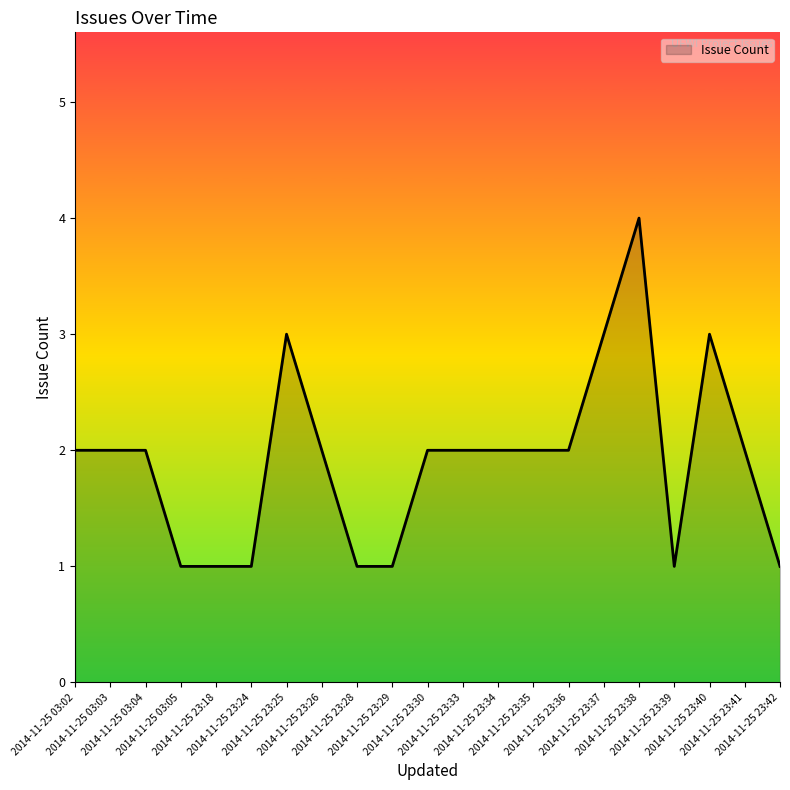

Is it true that the value at 2014-11-25 23:24 is 16?

False